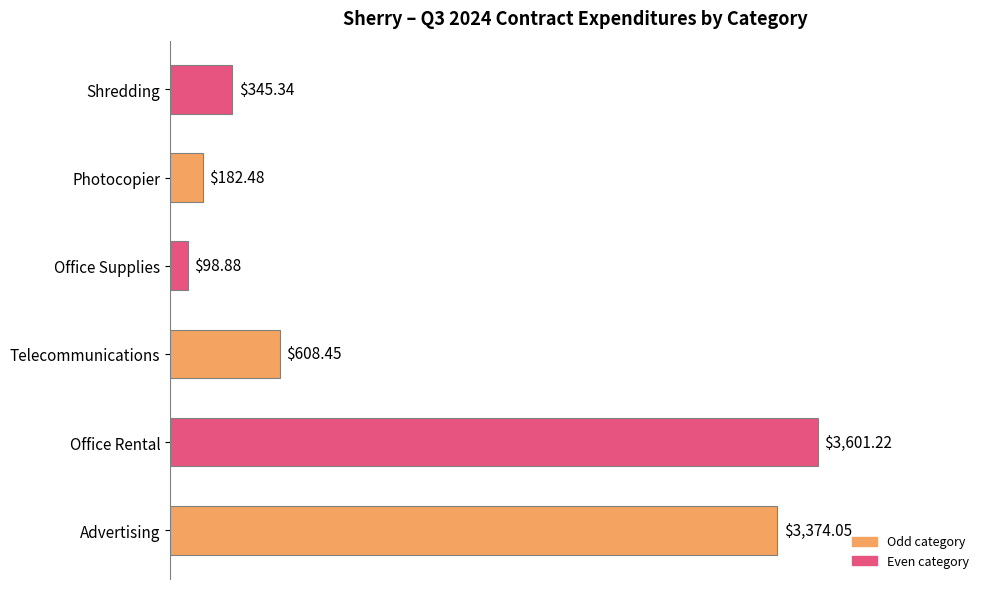

Count the number of values greater than 608.

3